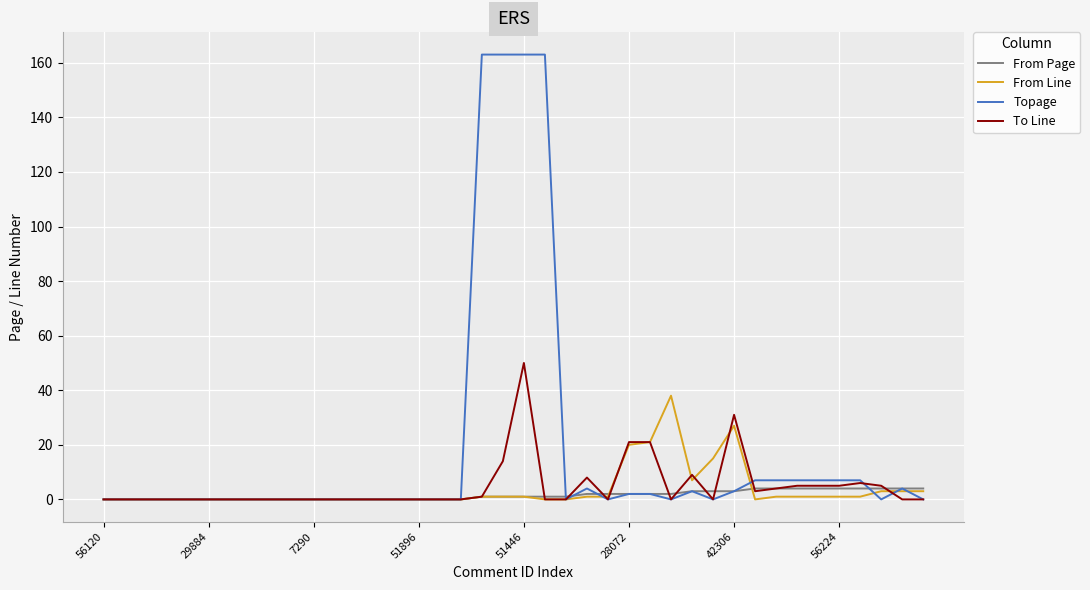

Which series has the largest range (max minus min)?

Topage